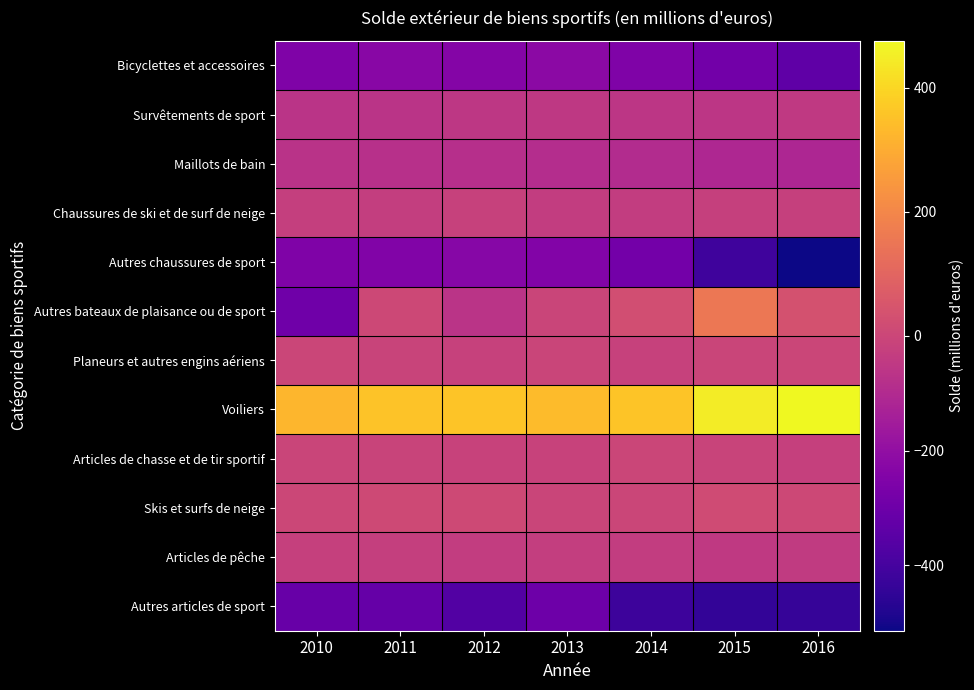

What is the total value across all series at 2011?

-646